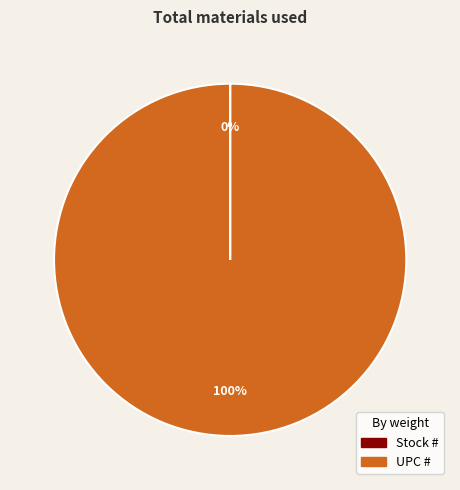

Does UPC # account for over 50% of the chart?

Yes